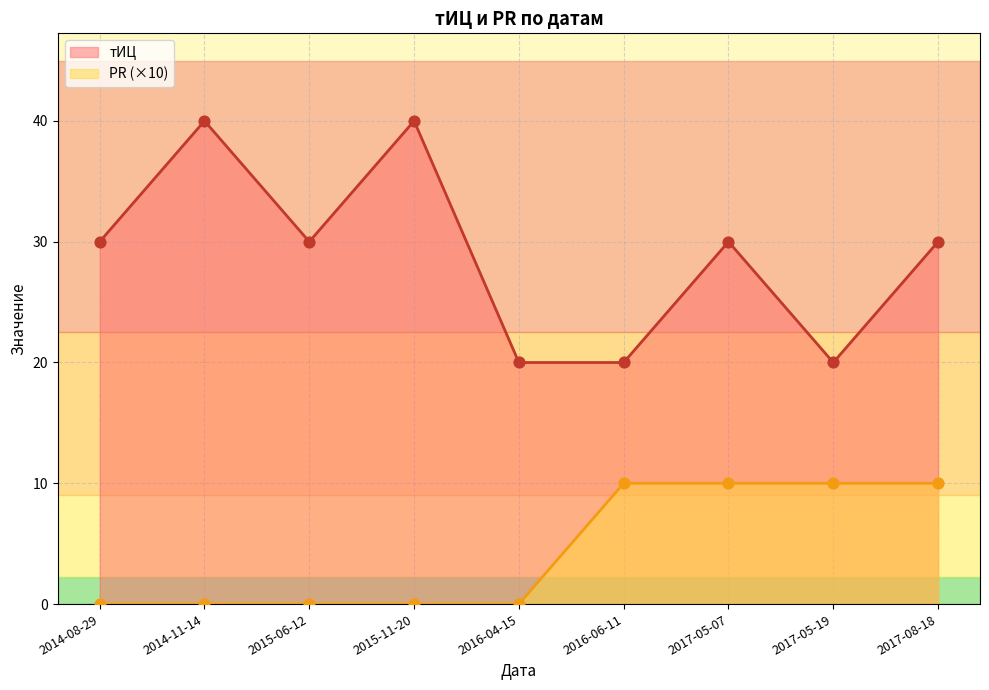

Which series contains the highest Y value?

тИЦ